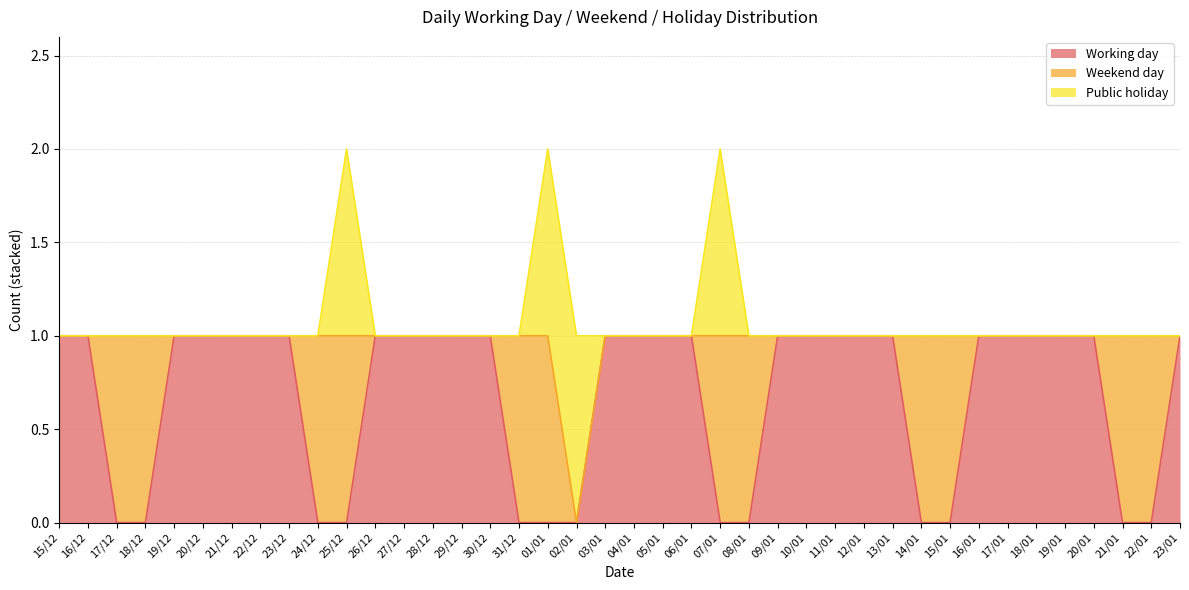

At which category does the chart reach its minimum across all series?

17/12